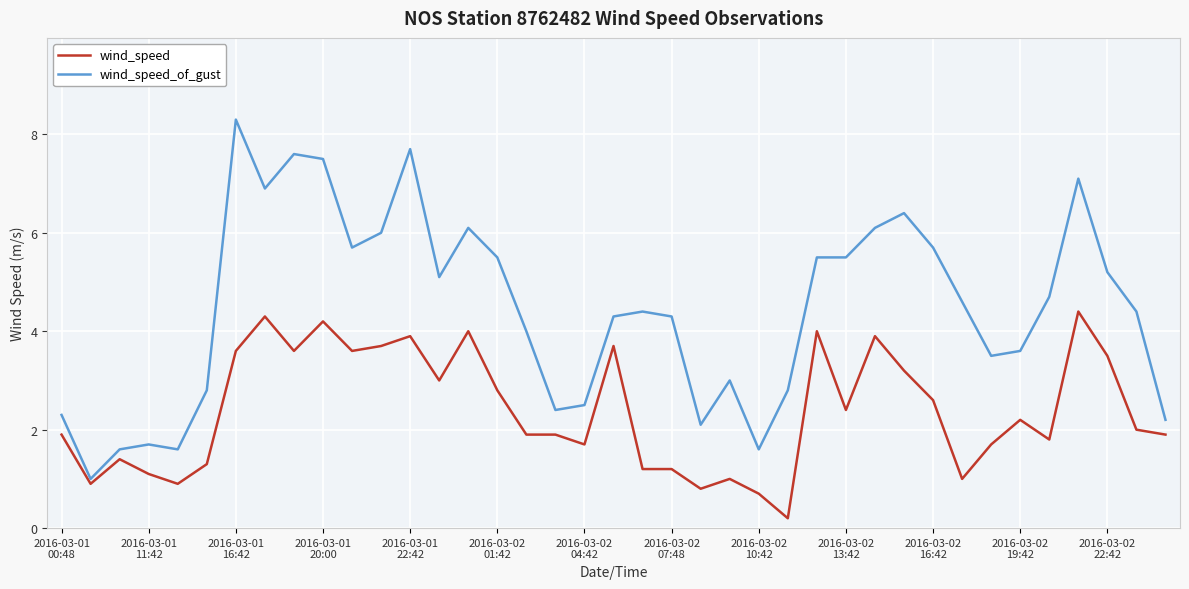

What is the lowest value of the wind_speed_of_gust series?

1.0